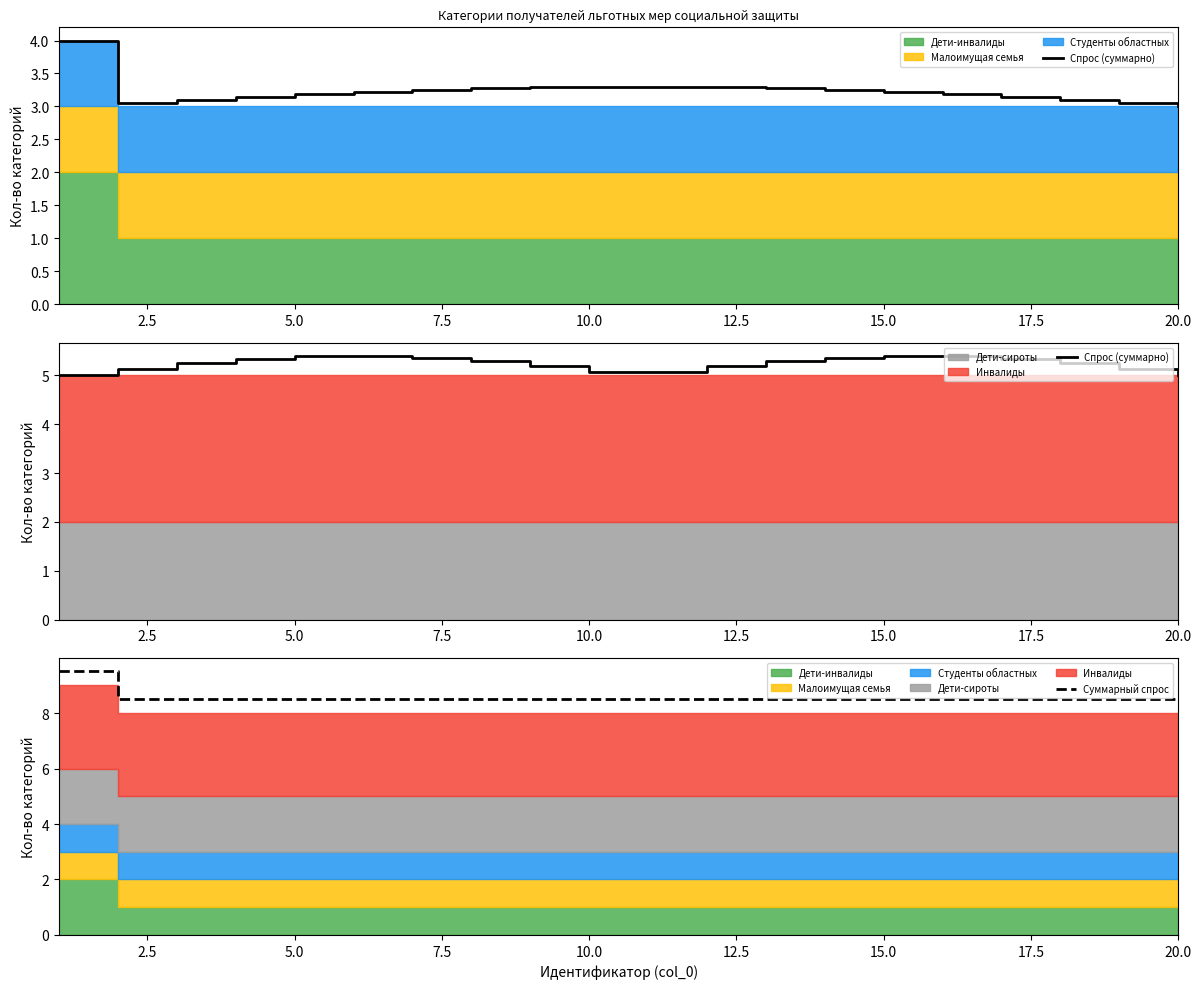

True or false: Суммарный спрос and Спрос (суммарно) intersect in this chart.

False